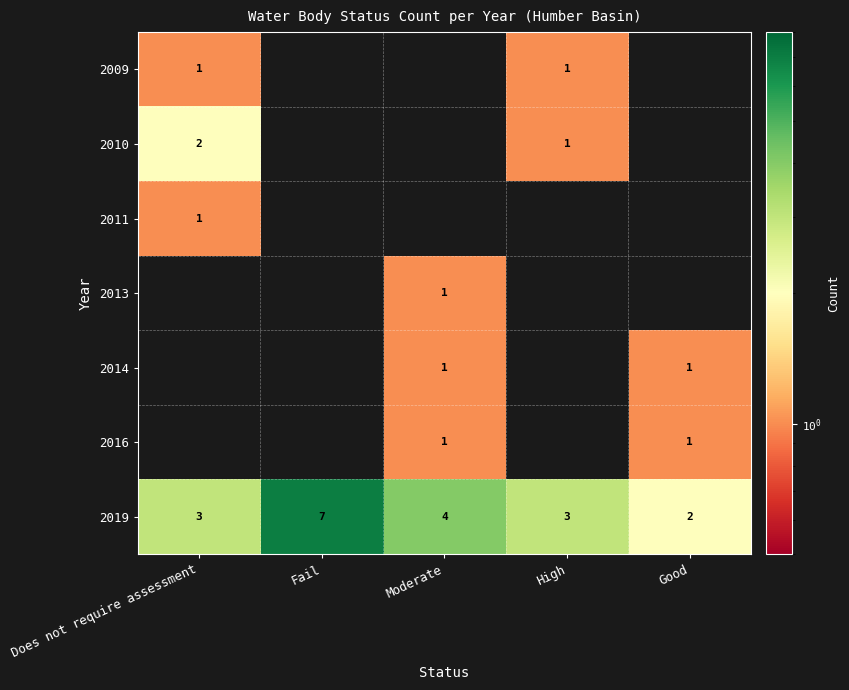

The 2009 series shows 2 at High. True or false?

False